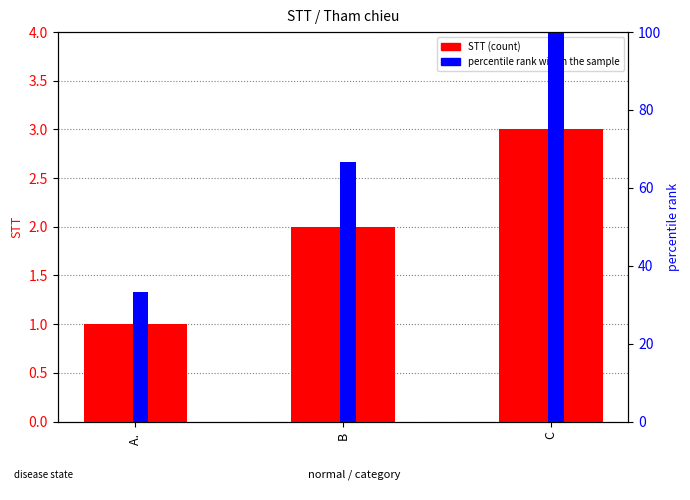

What is the total value across all series at C?

102.9